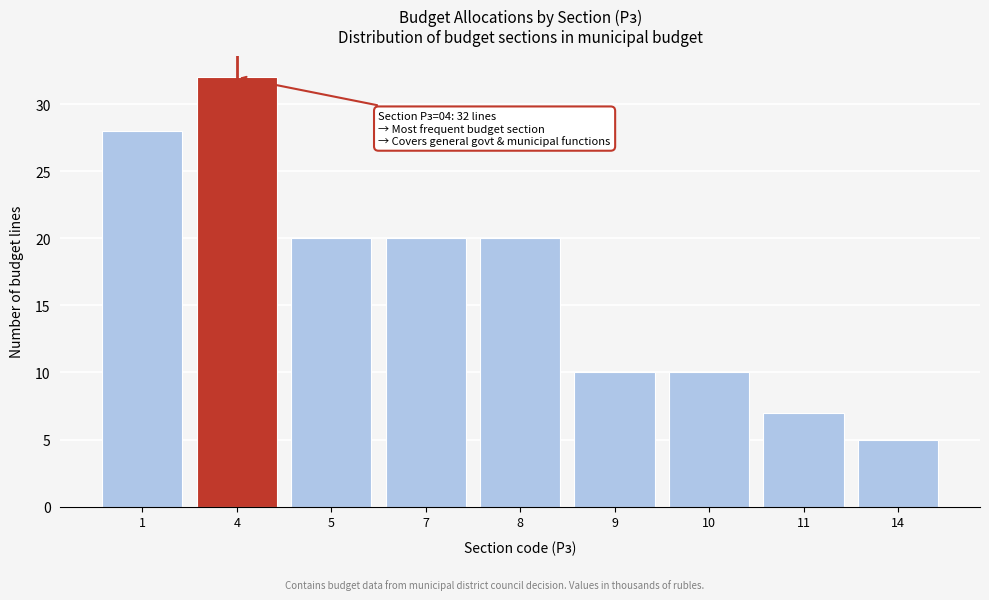

Reading left to right, list all the values displayed in this chart.

28	32	20	20	20	10	10	7	5